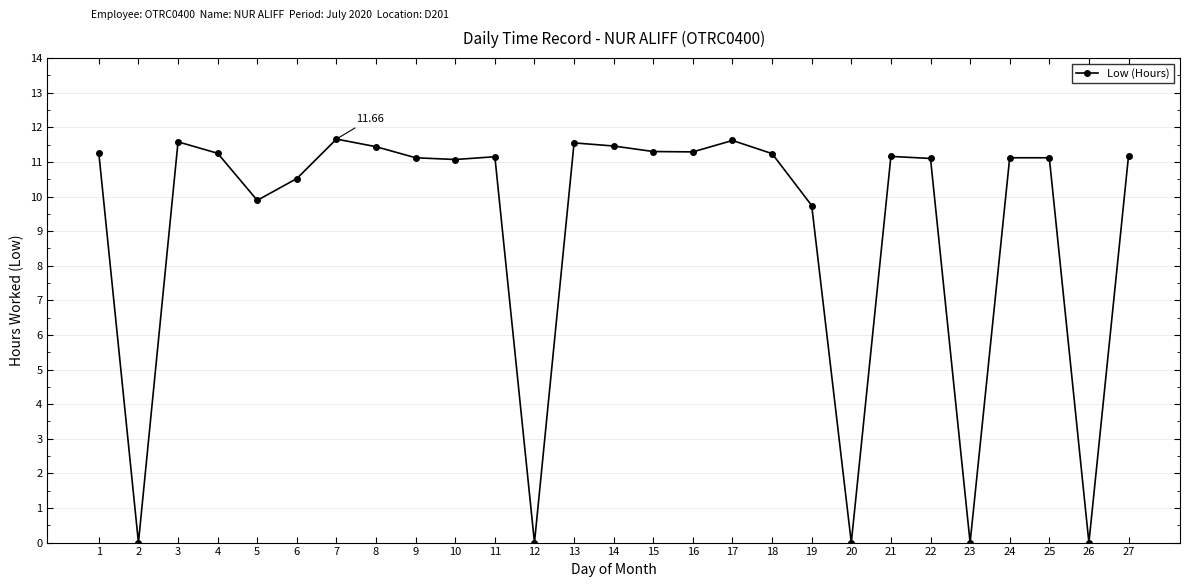

What is the approximate value at 15?

11.3